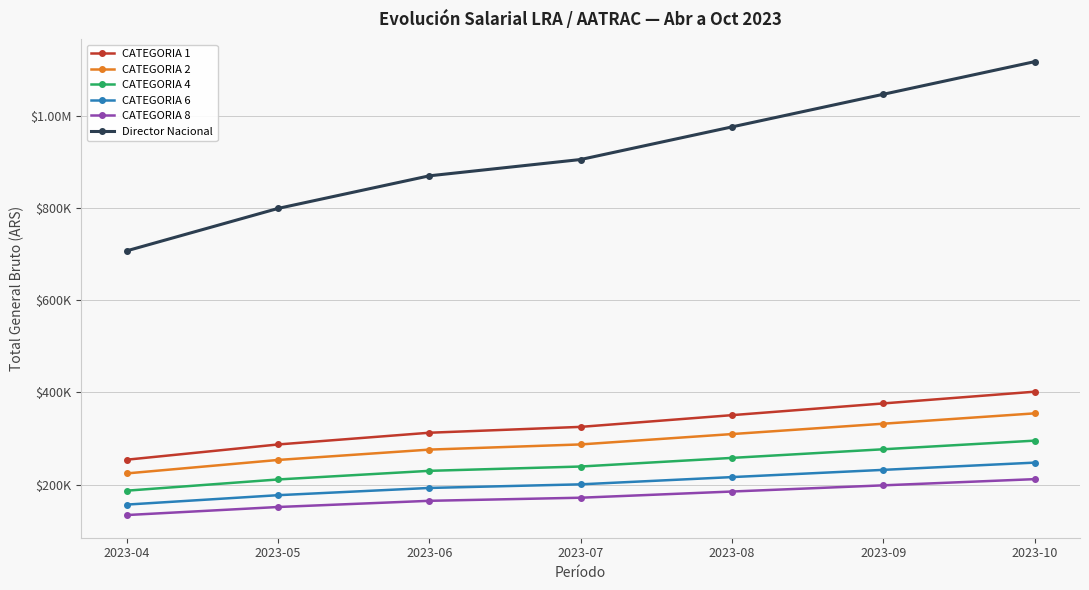

Is this an area chart (filled region under the line)?

No